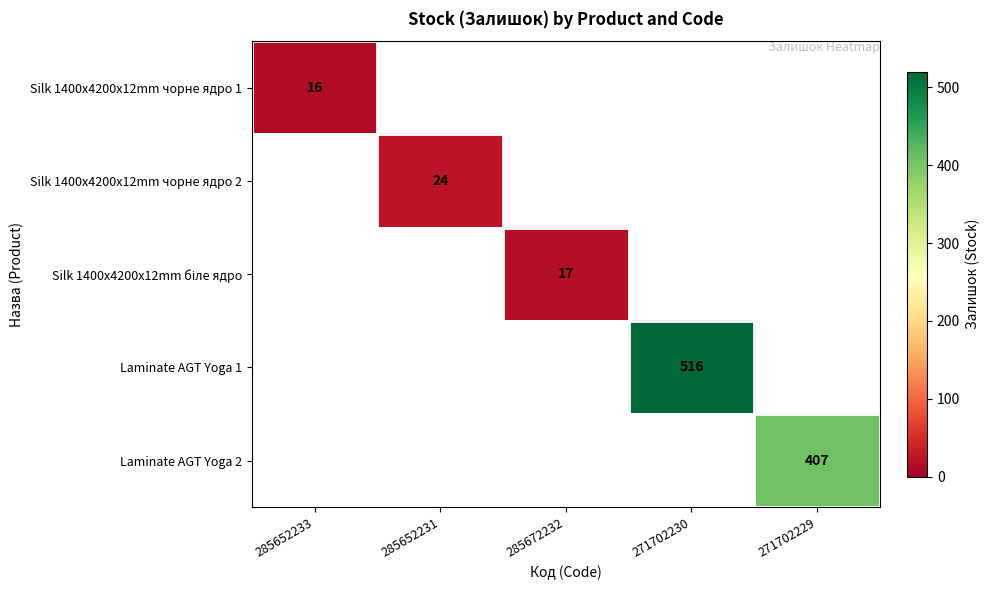

The value of Laminate AGT Yoga 1 at 285672232 is -188. True or false?

False